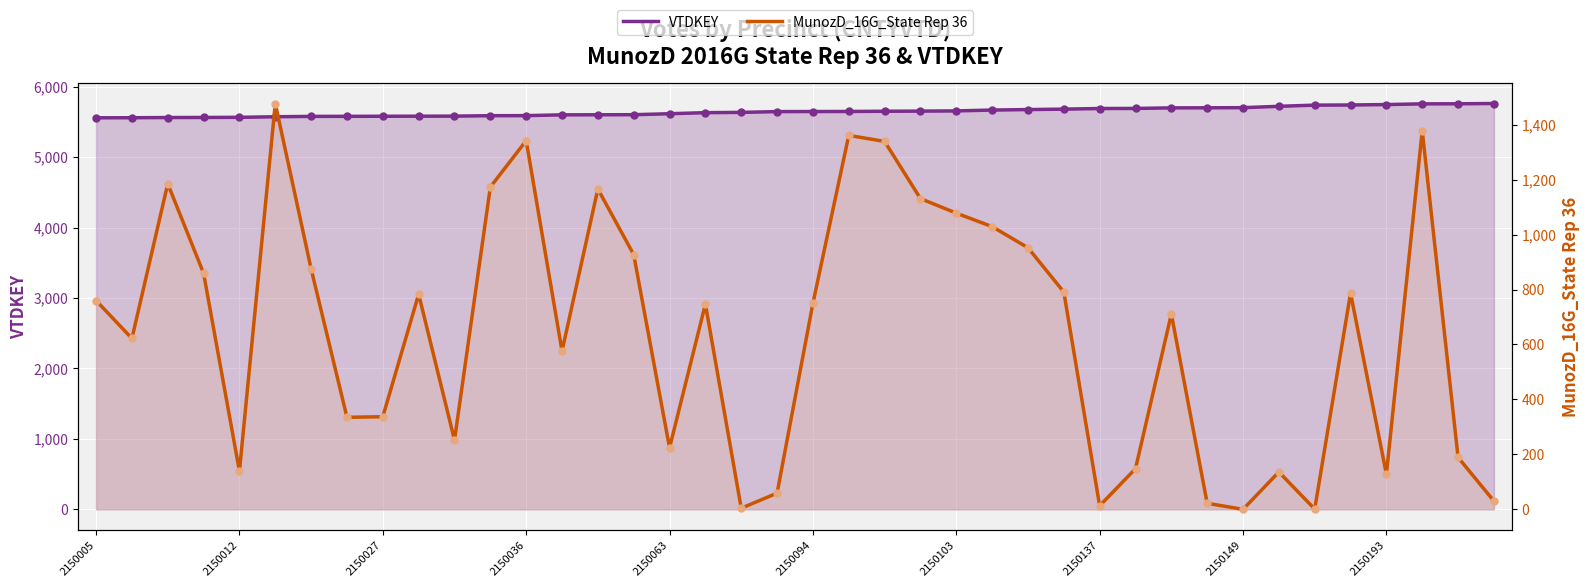

At how many categories does at least one series exceed 509?

40